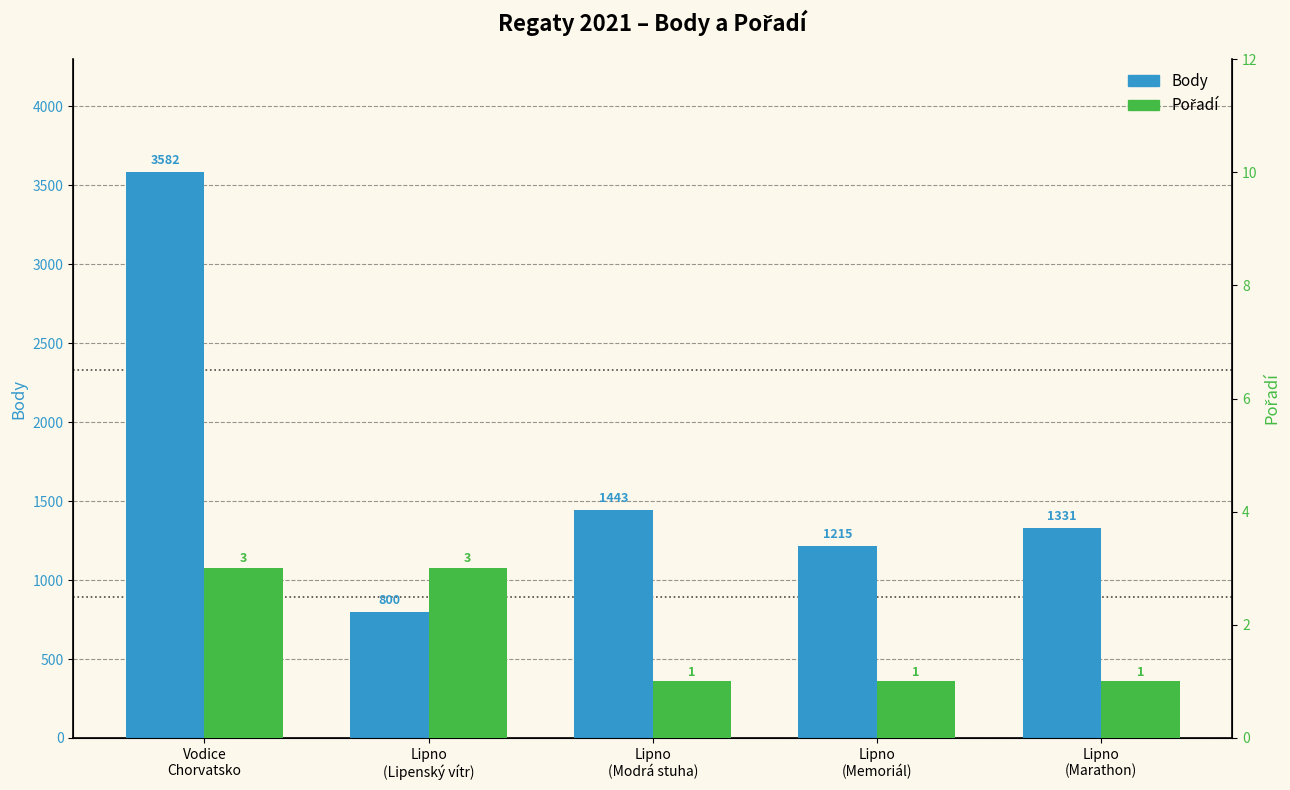

The value of Body at Lipno
(Lipenský vítr) is 443. True or false?

False